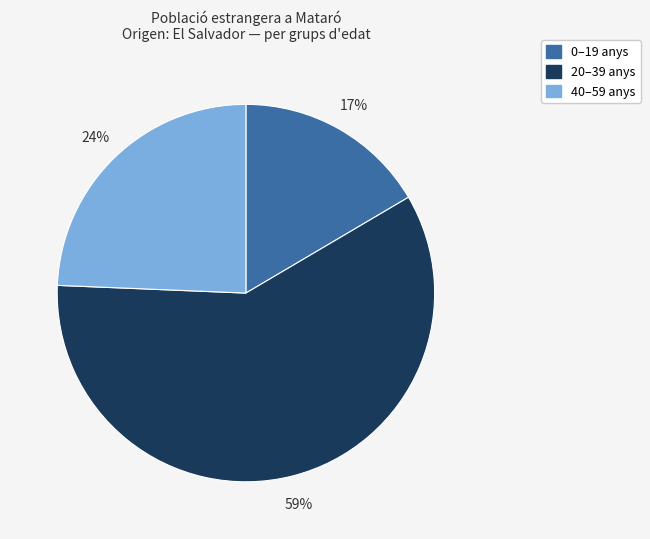

To the nearest percent, what is the average slice percentage?

33%